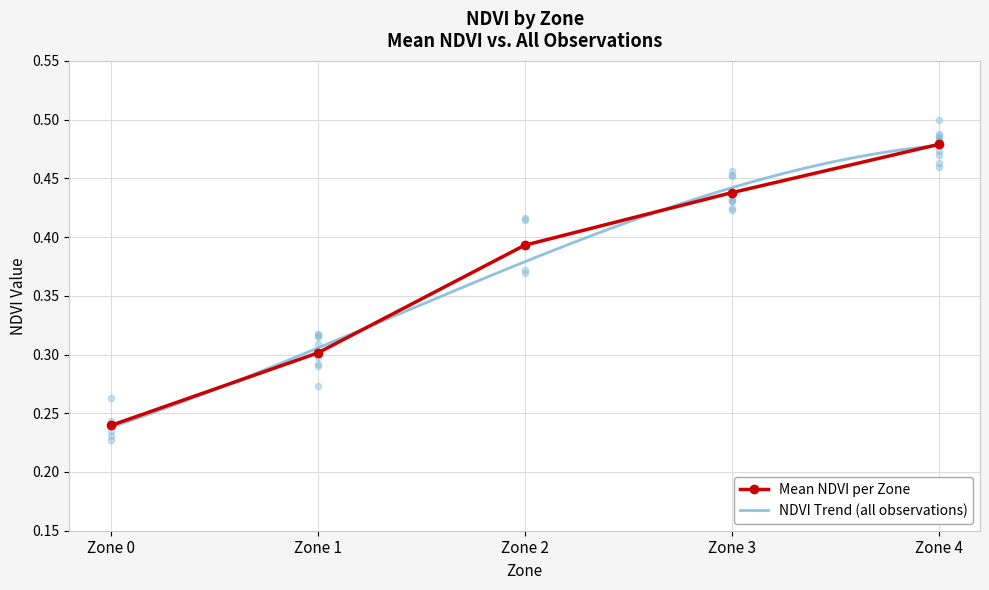

Between Zone 1 and Zone 3, which is larger?

Zone 3